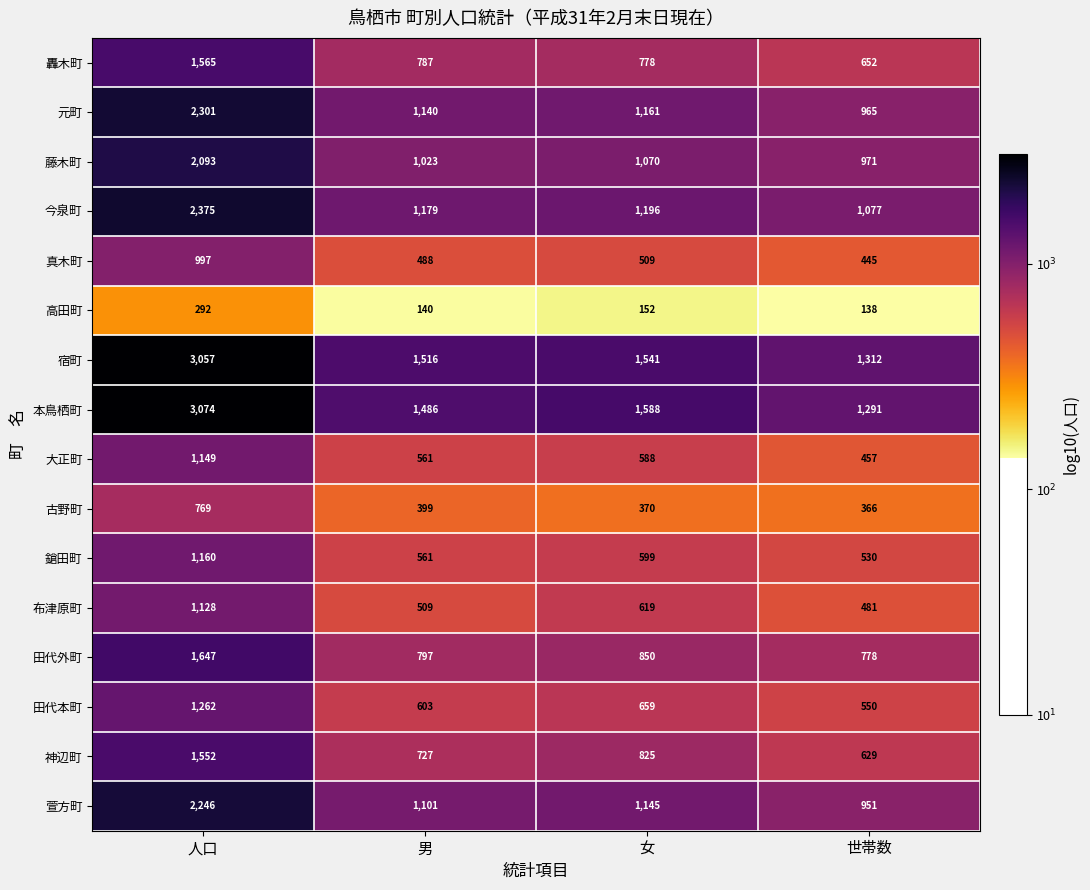

List the series in order of their peak value, lowest first.

高田町, 古野町, 真木町, 布津原町, 大正町, 鎗田町, 田代本町, 神辺町, 轟木町, 田代外町, 藤木町, 萱方町, 元町, 今泉町, 宿町, 本鳥栖町